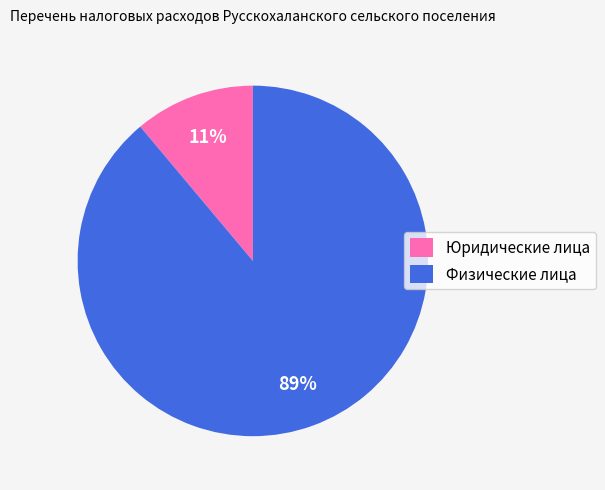

To the nearest percent, what portion does Физические лица represent?

89%